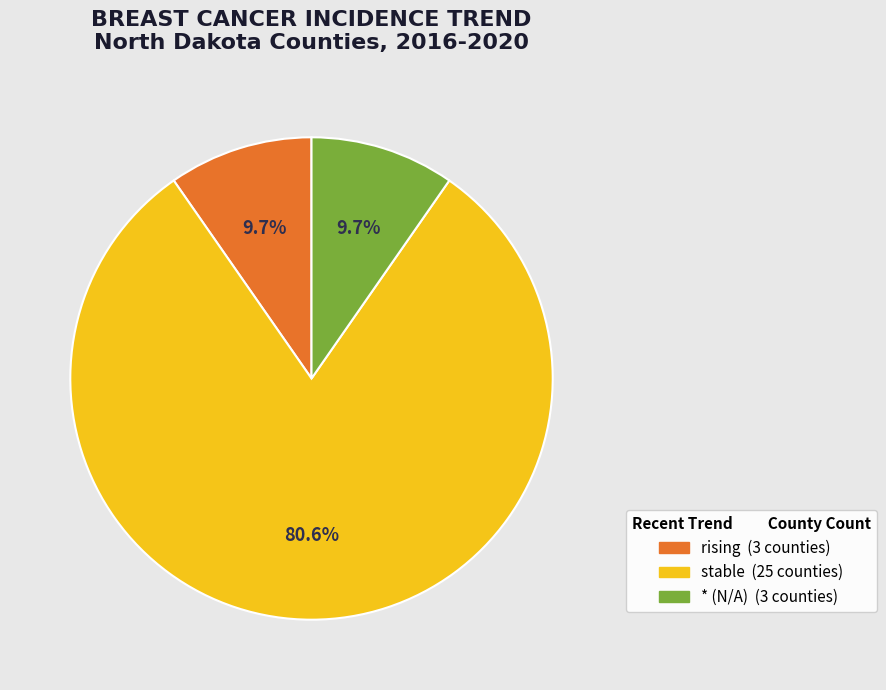

What is the majority slice?

stable